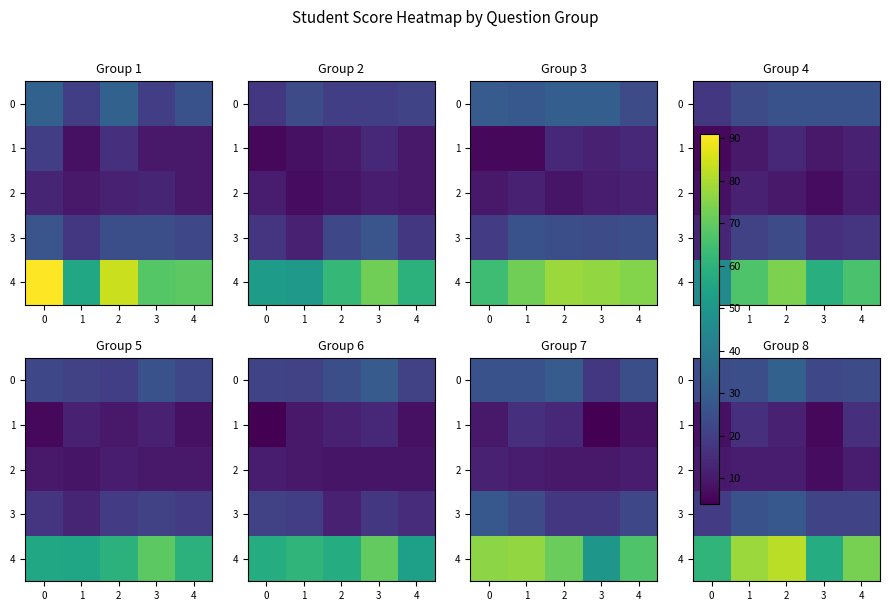

What is the average value of the 0 series?

25